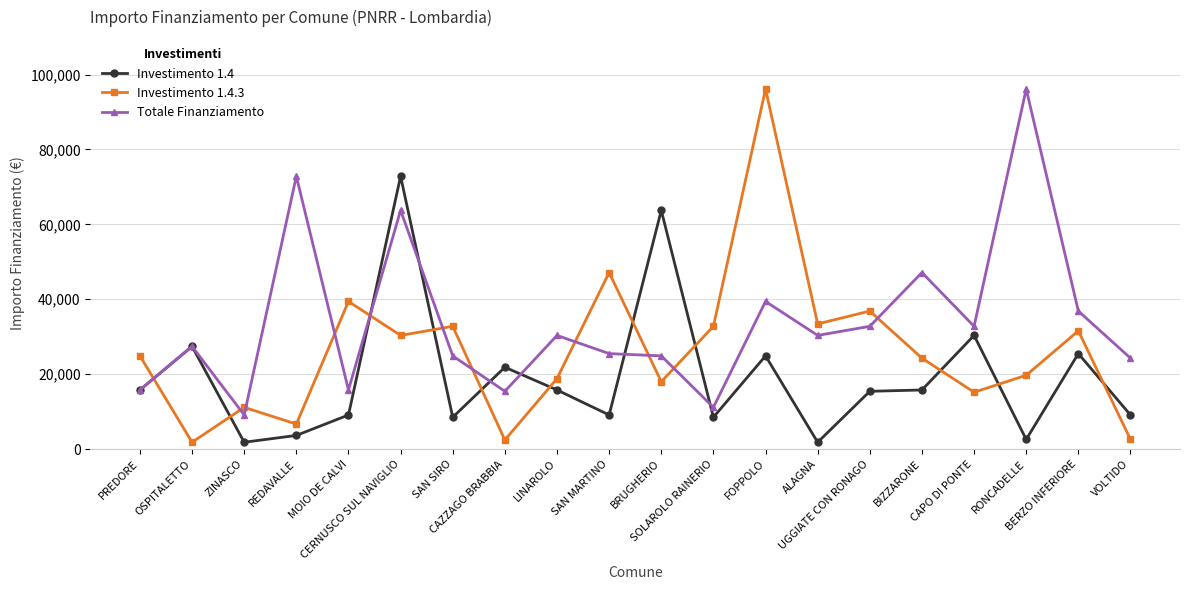

How many times do Investimento 1.4.3 and Totale Finanziamento cross each other?

11